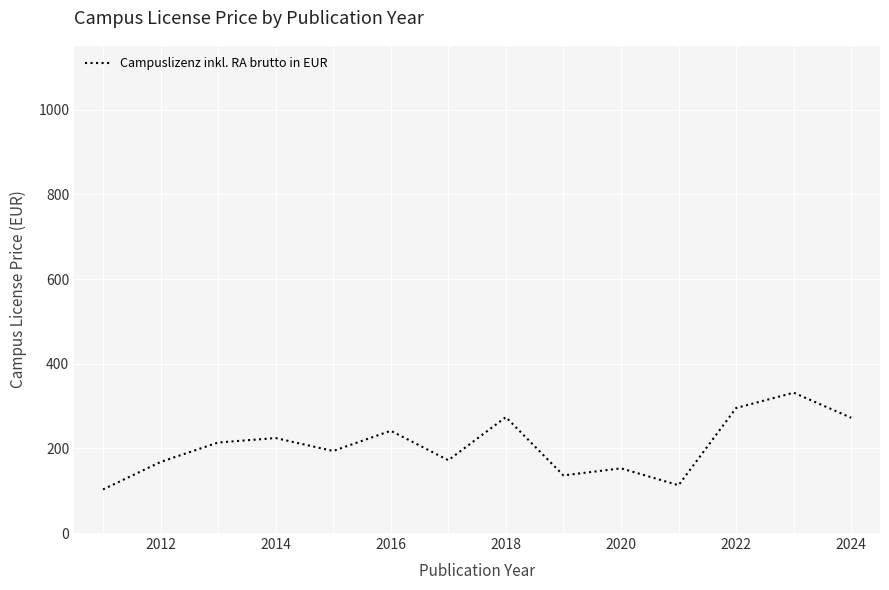

What is the minimum value shown in the chart?

102.9